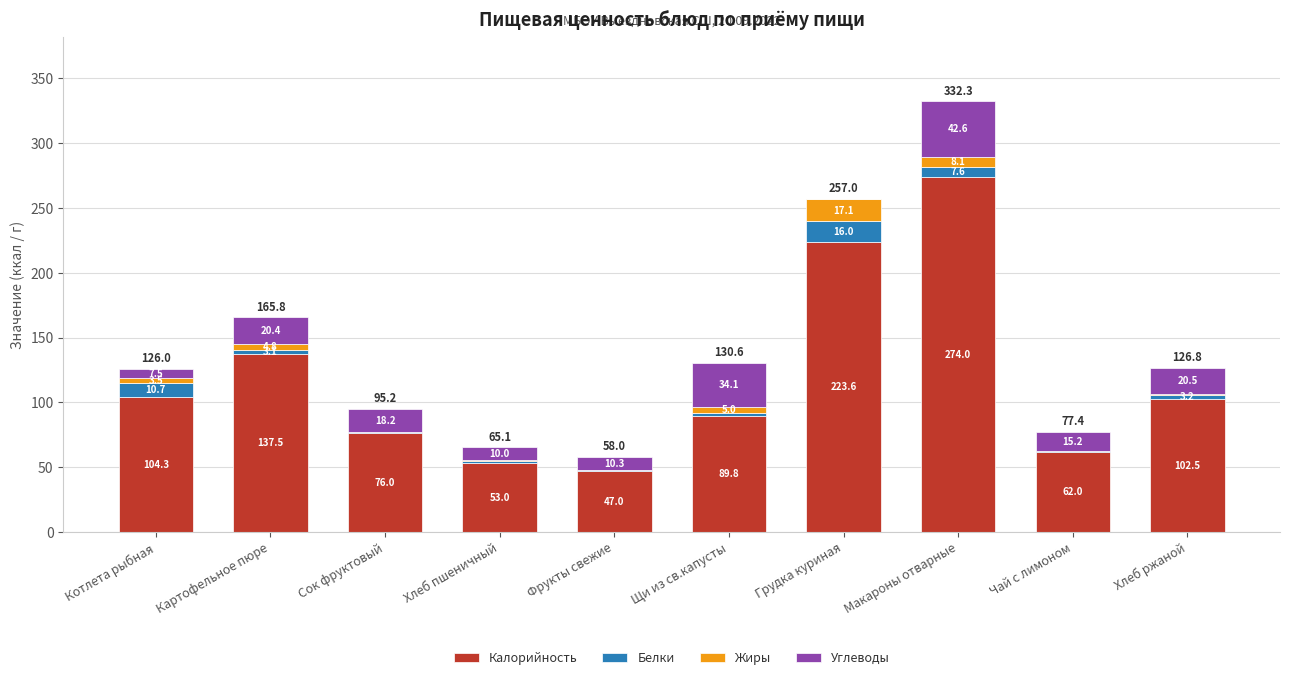

The Калорийность series shows 73.2 at Макароны отварные. True or false?

False